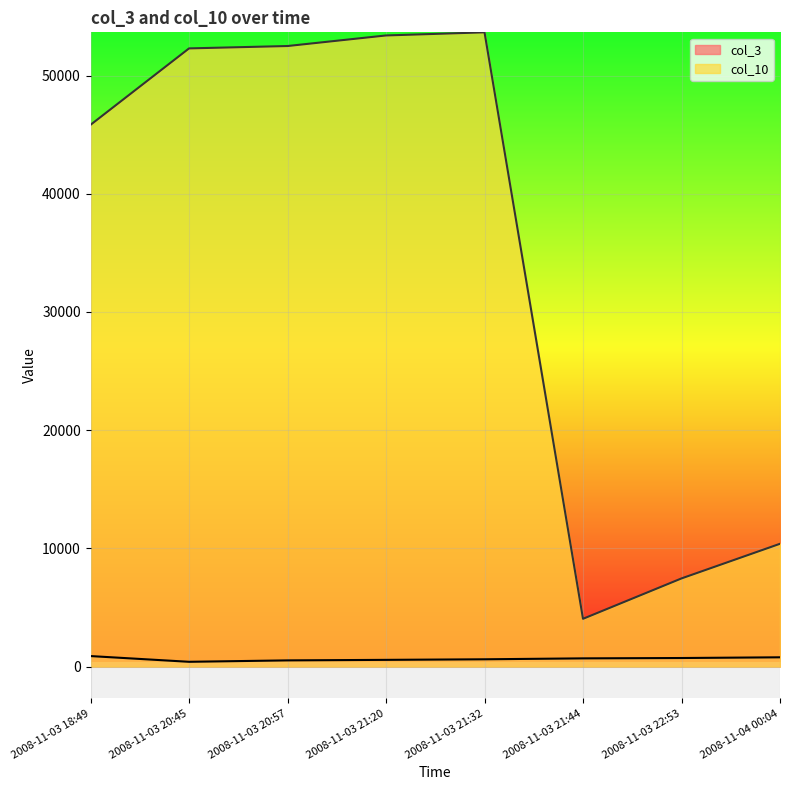

How many lines are shown in the chart?

2